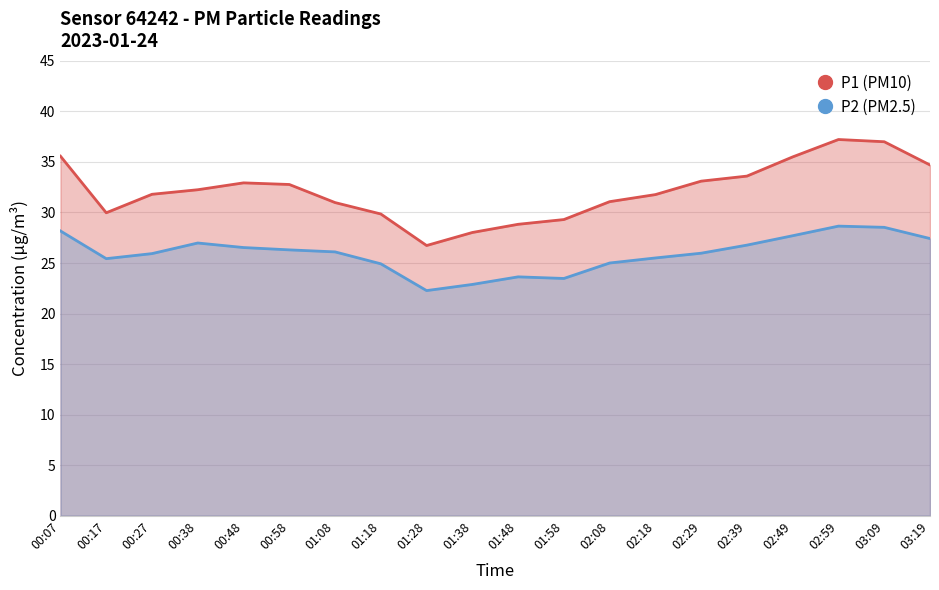

At 01:38, list the series in order from largest to smallest.

P1 (PM10), P2 (PM2.5)